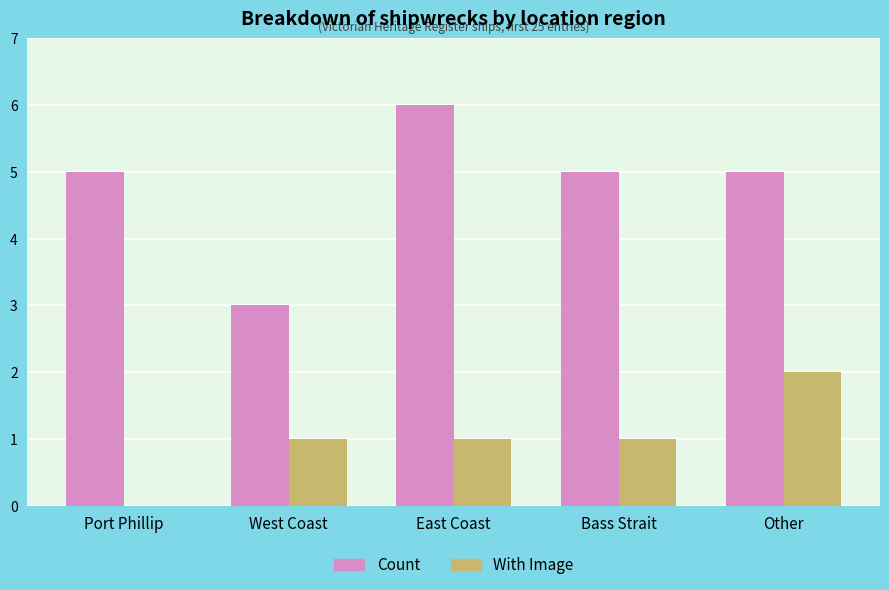

What is the sum of all Count values?

24